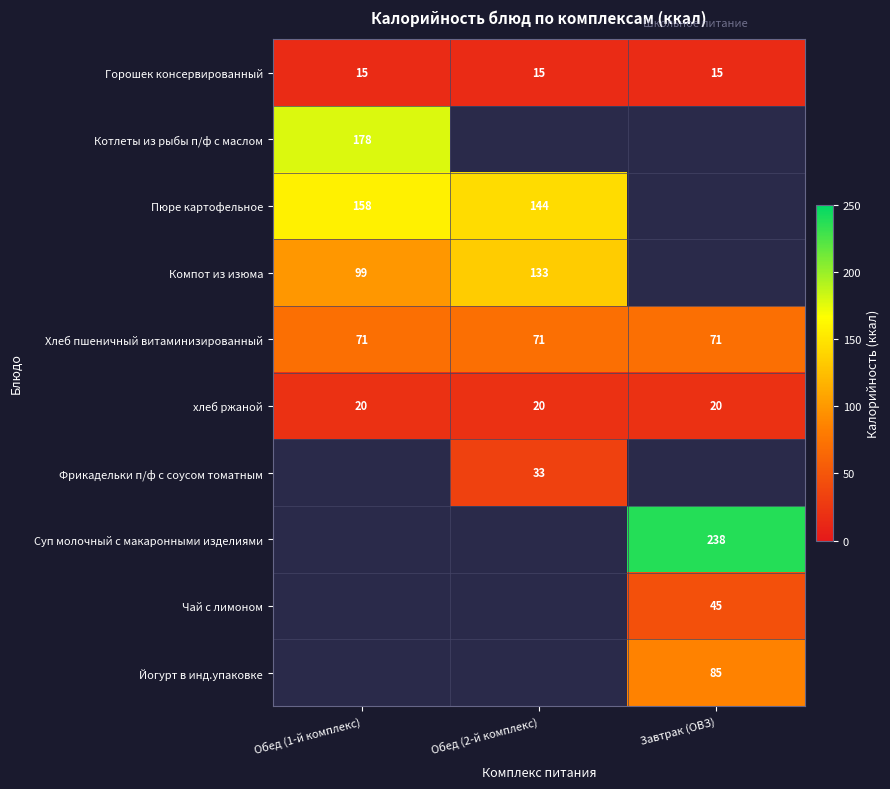

What is the maximum value for Хлеб пшеничный витаминизированный?

71